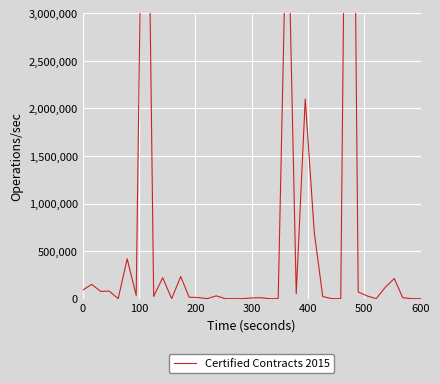

What is the value of the 24th point from the left?

4472906.2